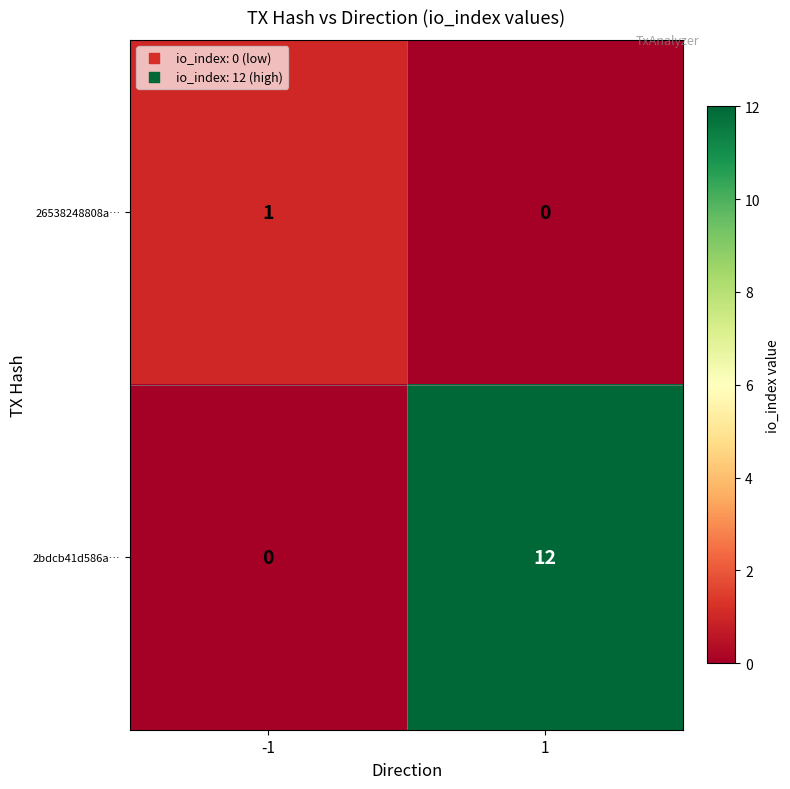

Is it true that 26538248808a… equals -1 at 1?

False